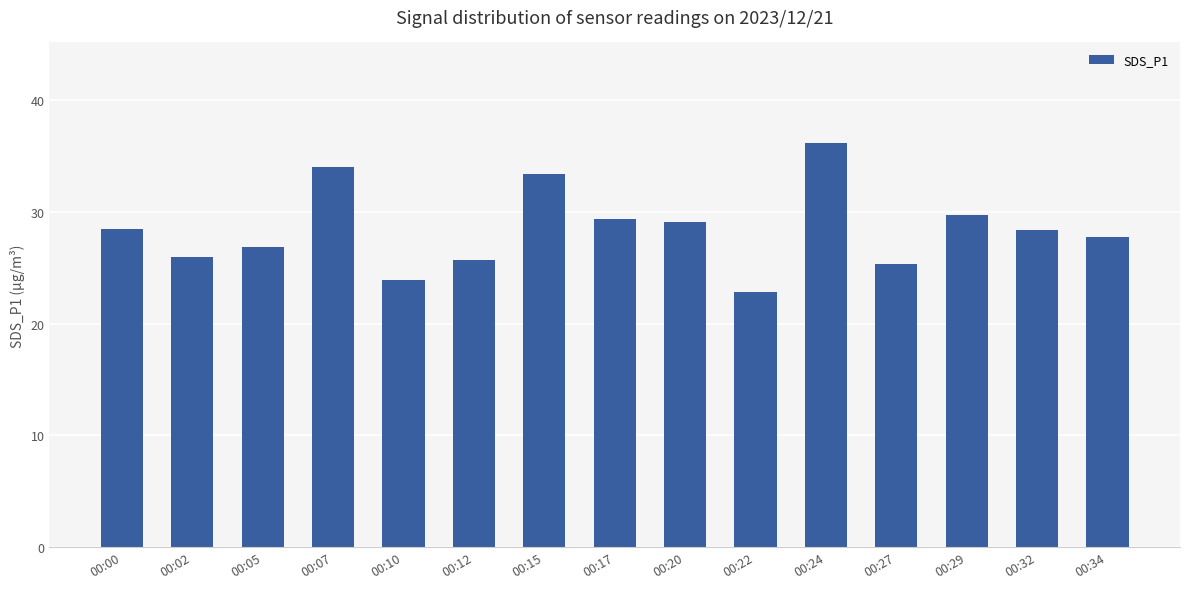

Approximately how many times larger is the value at 00:05 compared to 00:24?

0.7